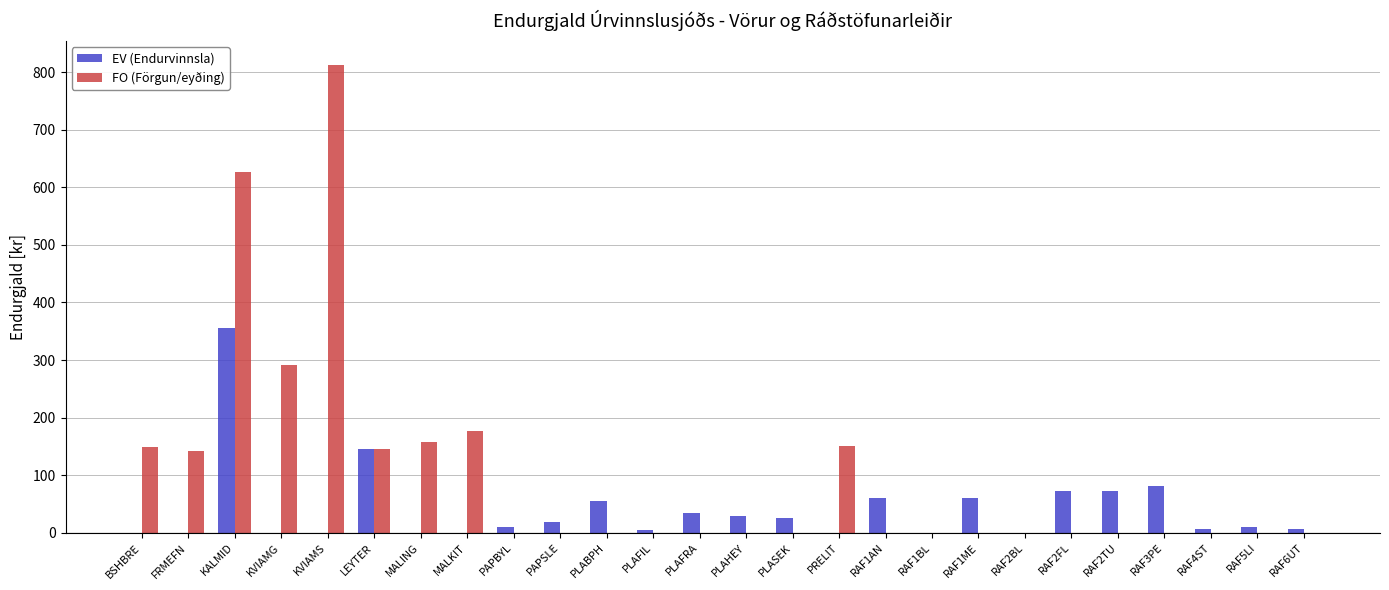

Between MALKIT and PLAHEY, which series saw the biggest shift?

FO (Förgun/eyðing)